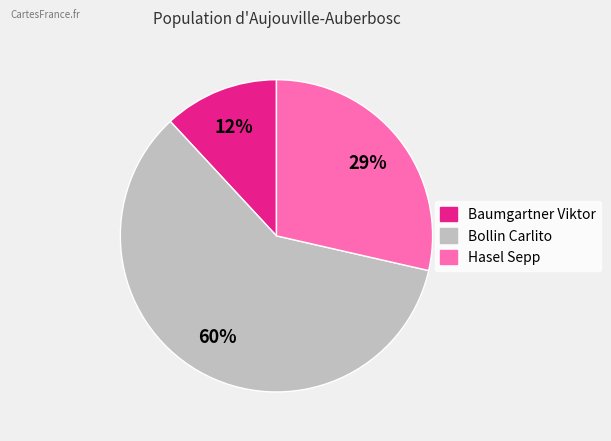

To the nearest percent, what is the difference between the largest and smallest slice percentages?

48%